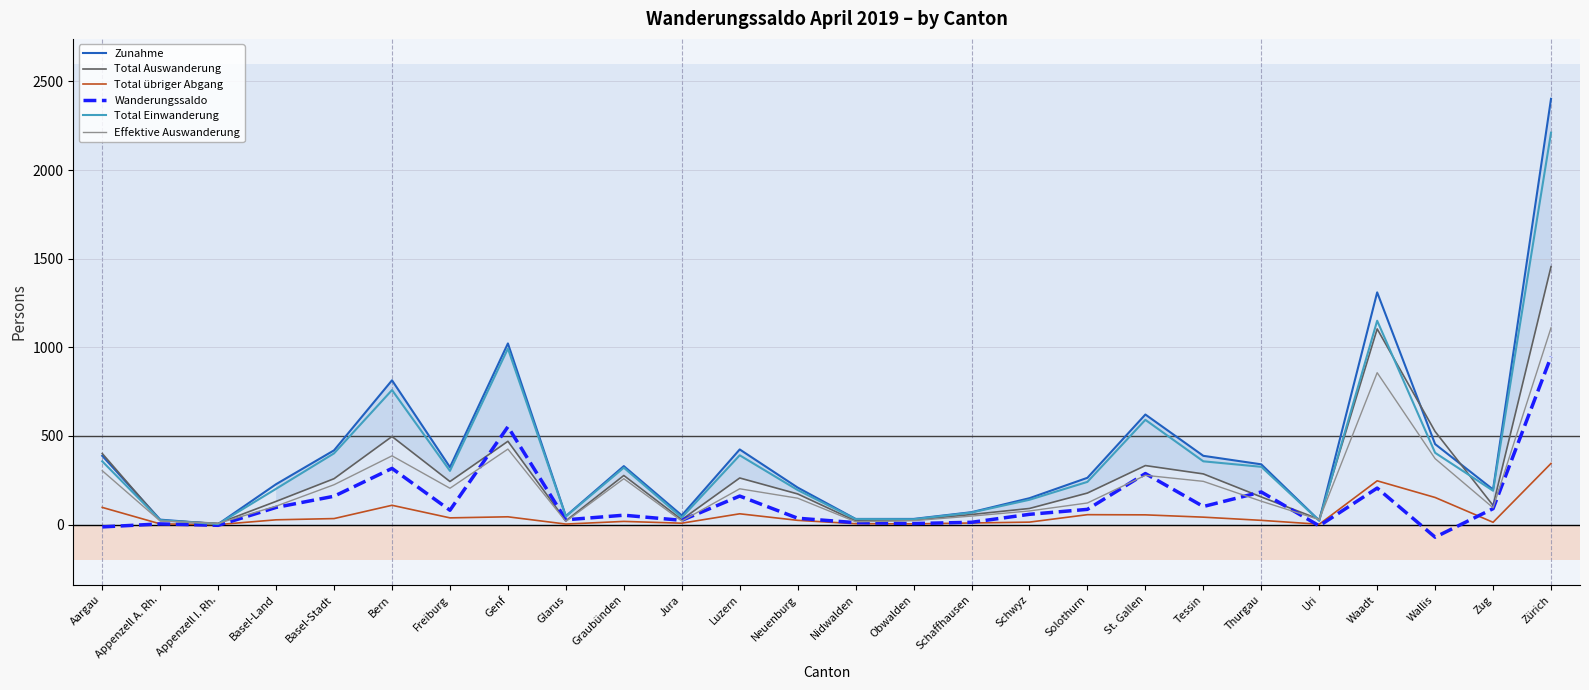

The Total Einwanderung series shows 465 at Thurgau. True or false?

False